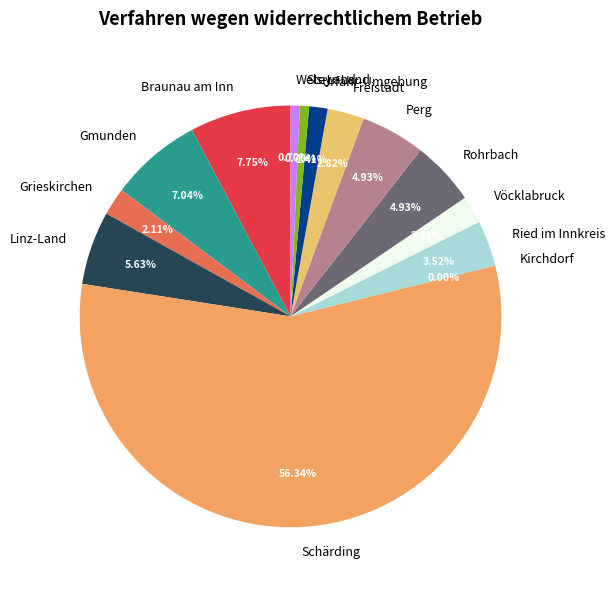

Approximately how many times larger is the value at Freistadt compared to Vöcklabruck?

1.3